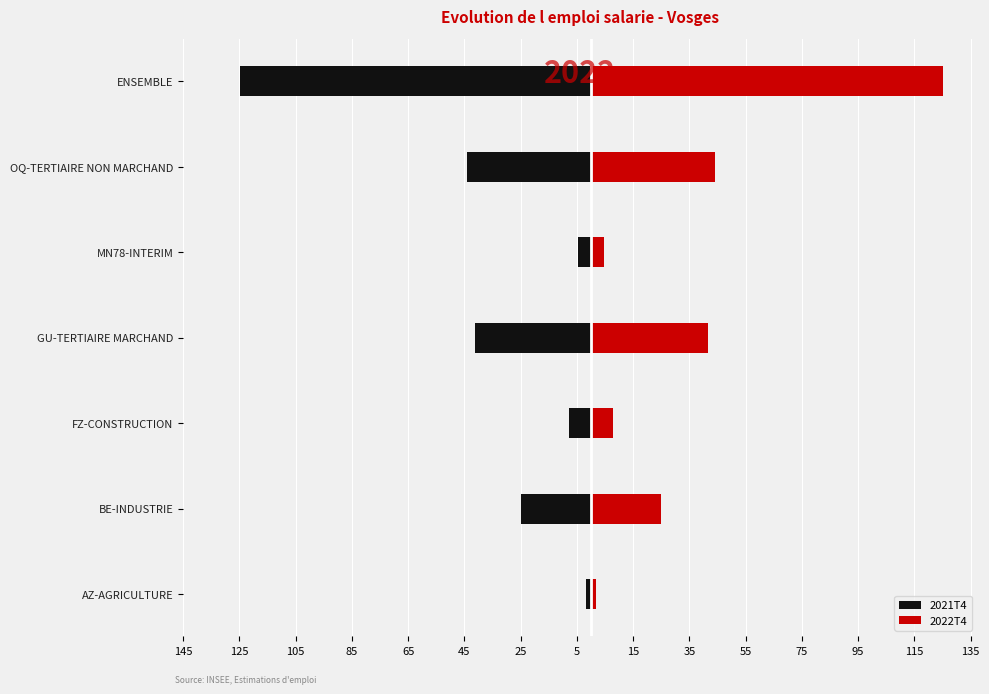

List the series in order of their overall mean, highest first.

2022T4, 2021T4